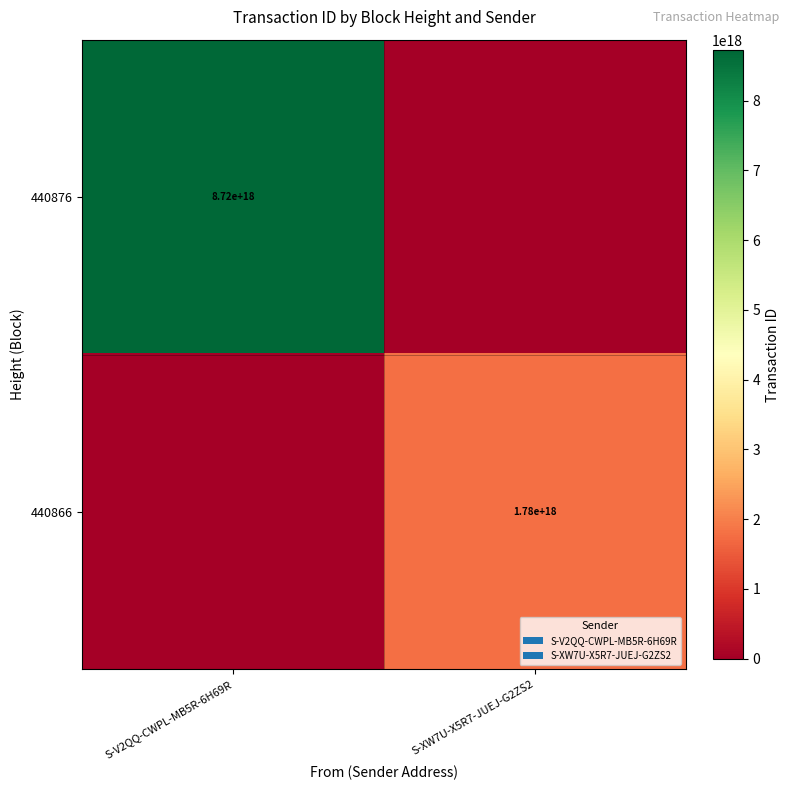

Is it true that 440866 equals 1780000000000000000 at S-XW7U-X5R7-JUEJ-G2ZS2?

True